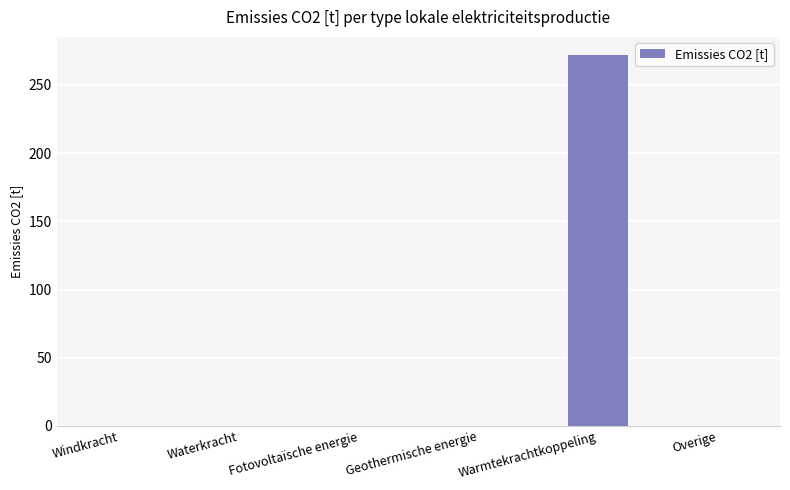

Reading left to right, transcribe all the data shown in this chart.

Windkracht=0.0	Waterkracht=0.0	Fotovoltaïsche energie=0.0	Geothermische energie=0.0	Warmtekrachtkoppeling=271.6	Overige=0.0